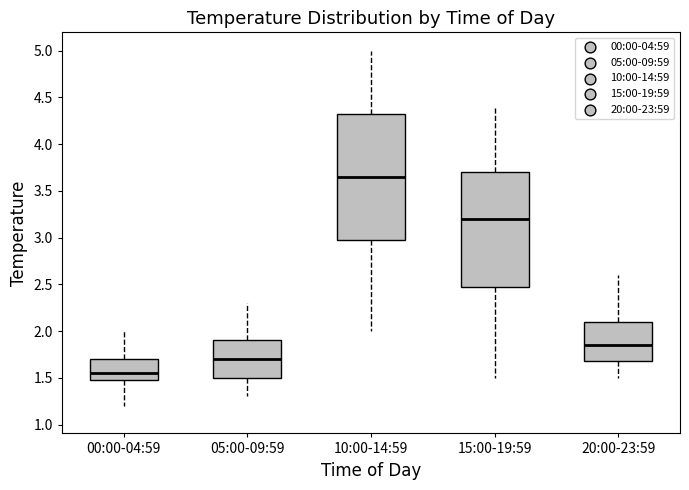

Comparing the boxes themselves (not the whiskers), which one is the tallest?

10:00-14:59